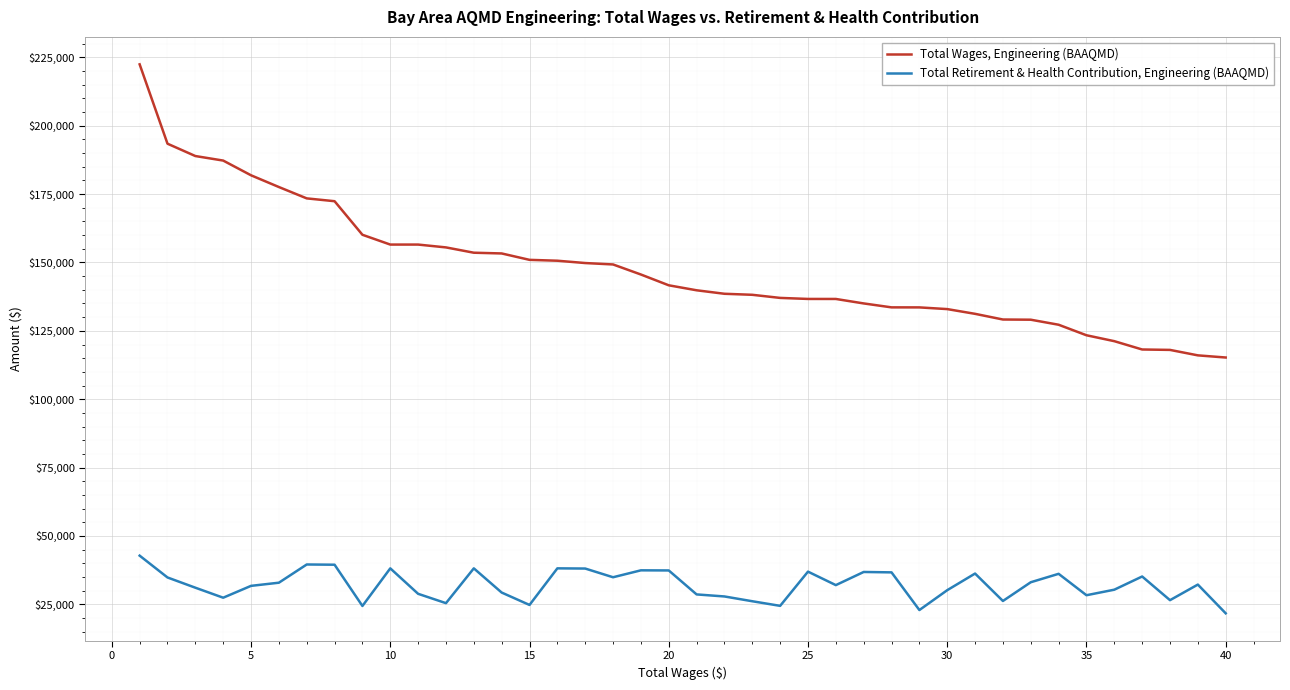

What is the minimum value shown in the chart?

21716